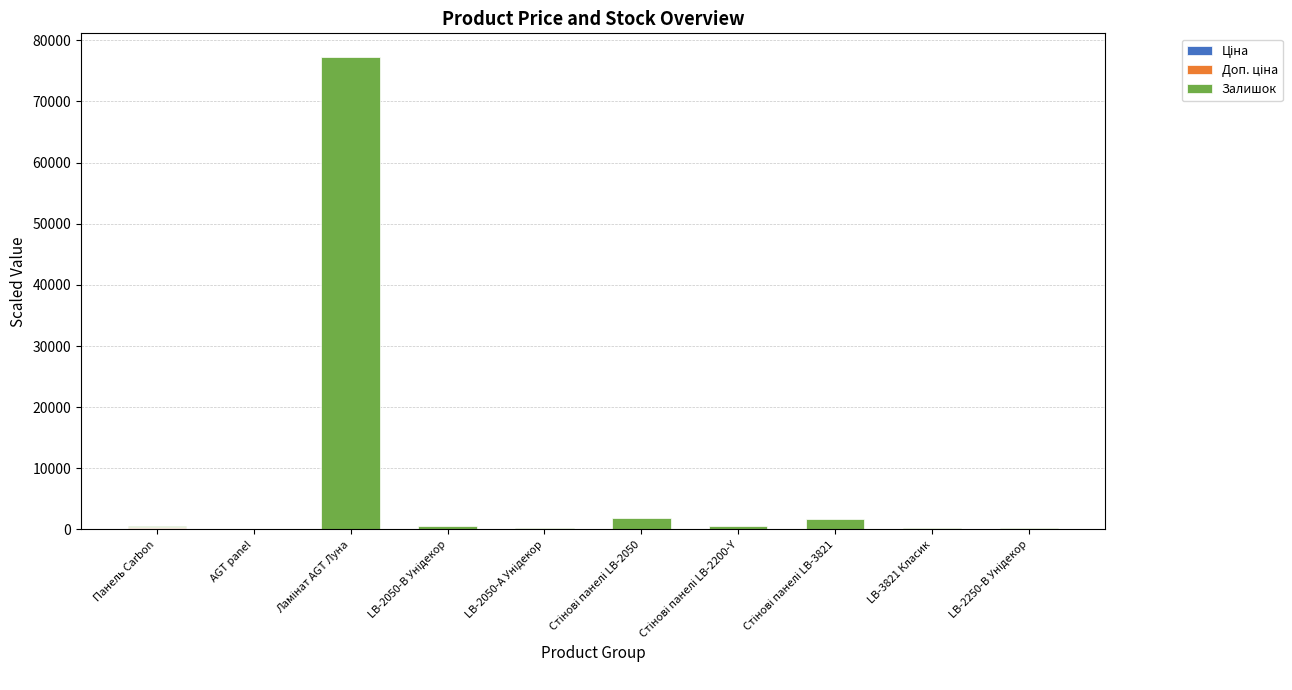

The Ціна series shows 56.7 at AGT panel. True or false?

True